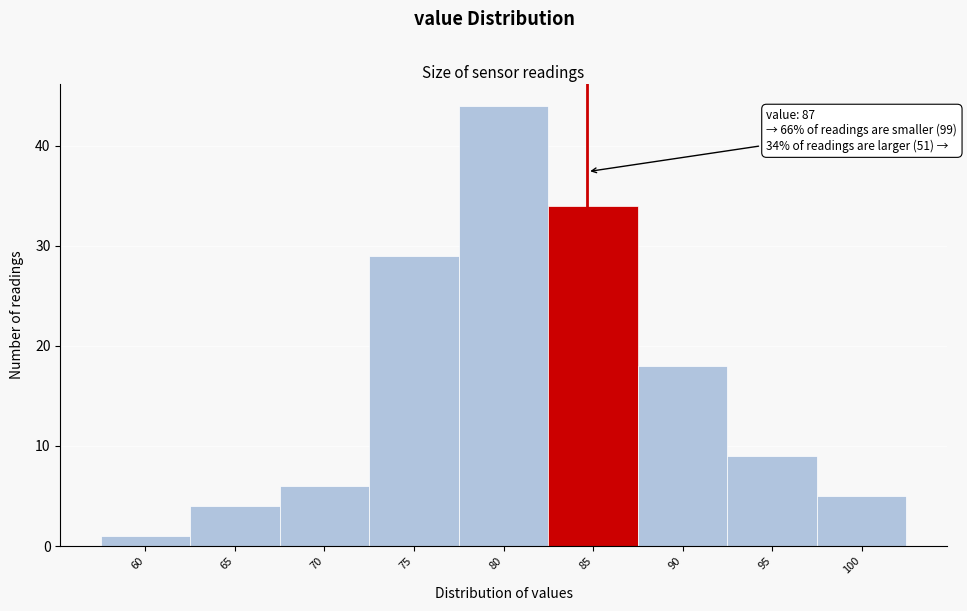

Reading left to right, list all the values displayed in this chart.

60=1	65=4	70=6	75=29	80=44	85=34	90=18	95=9	100=5